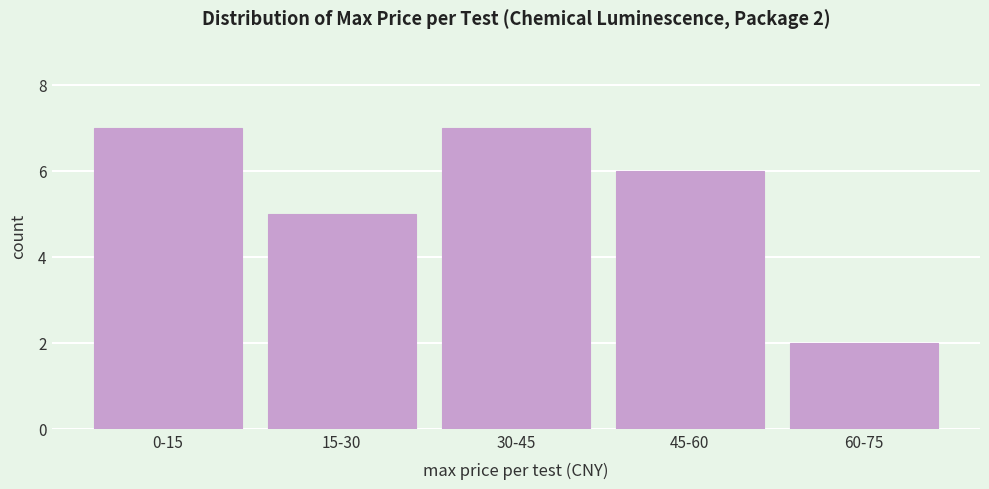

Reading left to right, what are all the values shown in this chart?

0-15=7	15-30=5	30-45=7	45-60=6	60-75=2